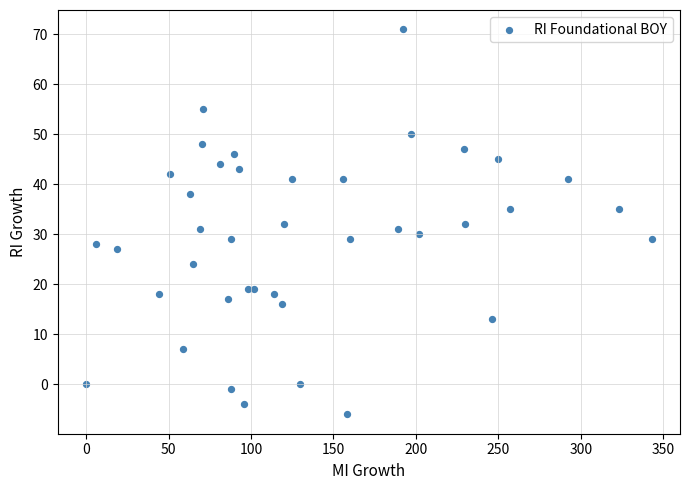

What is the range of Y values (max minus min)?

77